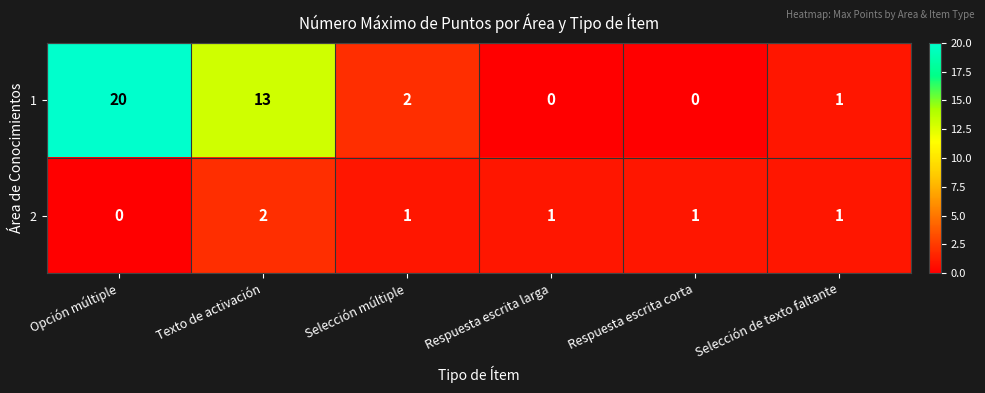

What is the greatest value displayed?

20